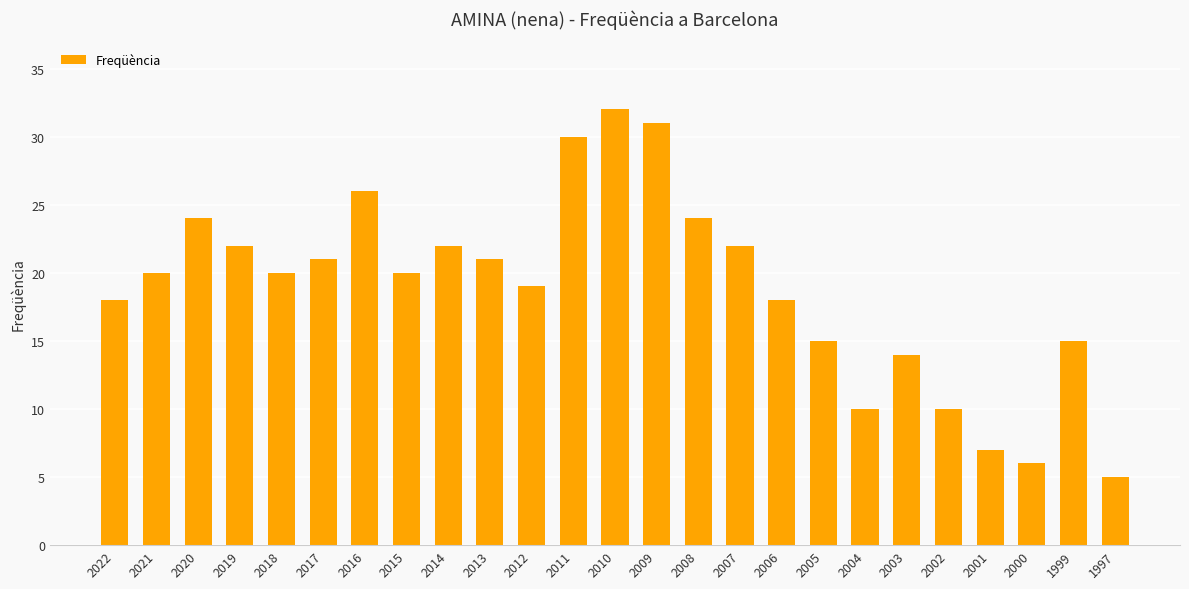

Does the chart contain stacked bars?

No